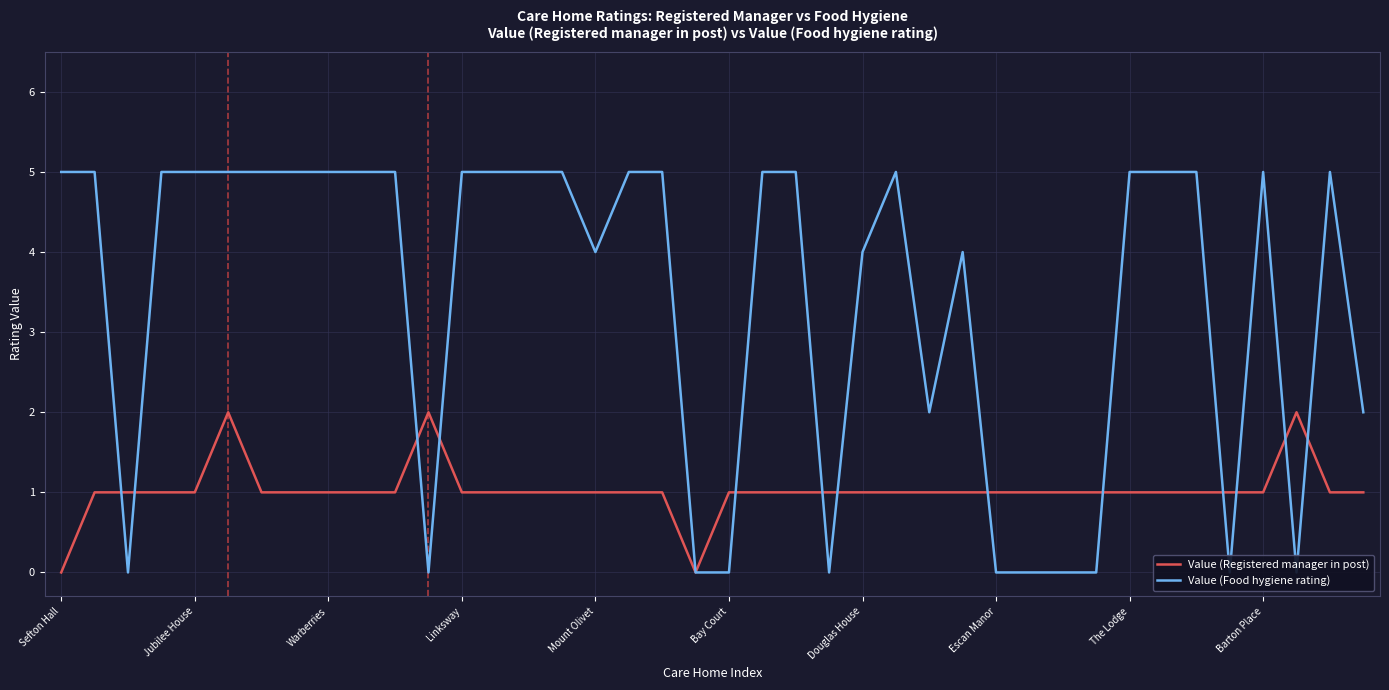

What is the difference between the Value (Food hygiene rating) values at 23 and 39?

2